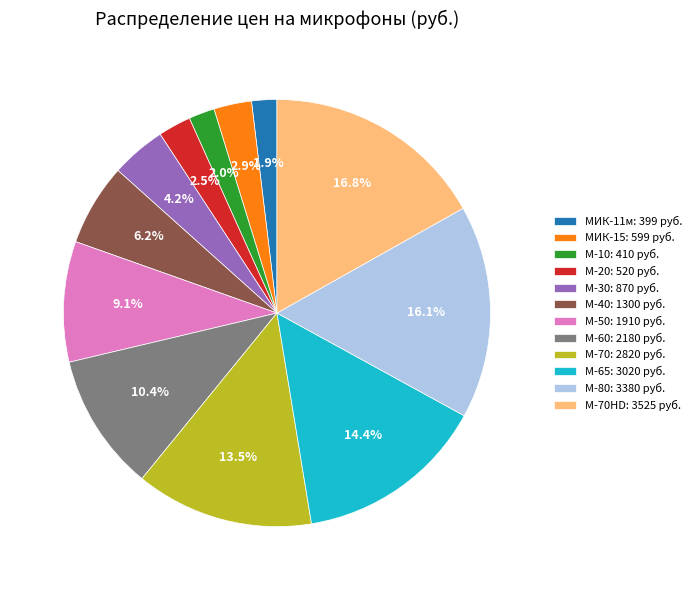

Approximately how many times larger is the value at МИК-15: 599 руб. compared to M-40: 1300 руб.?

0.5